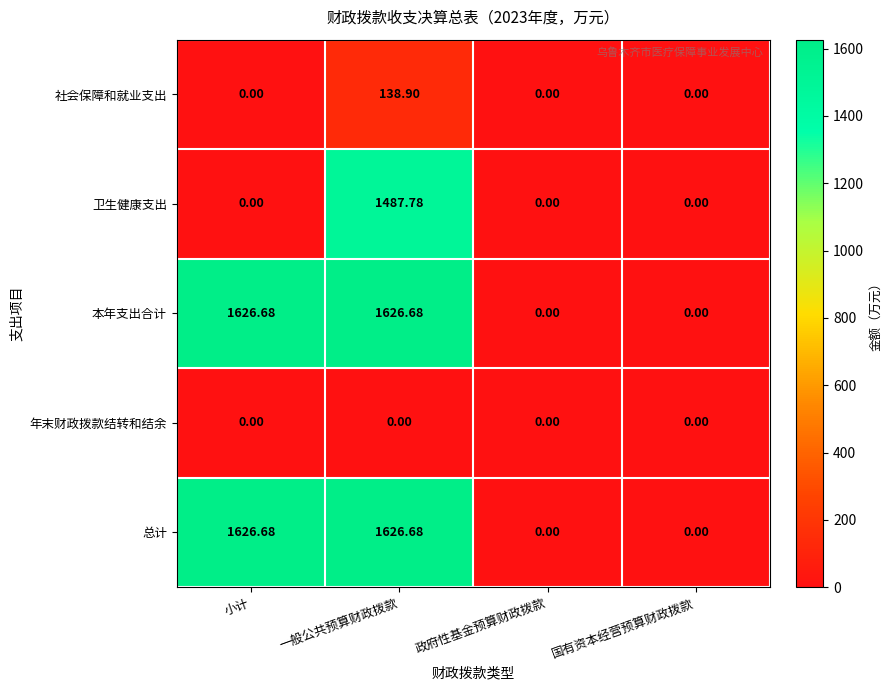

At which category is the sum across all series the highest?

一般公共预算财政拨款